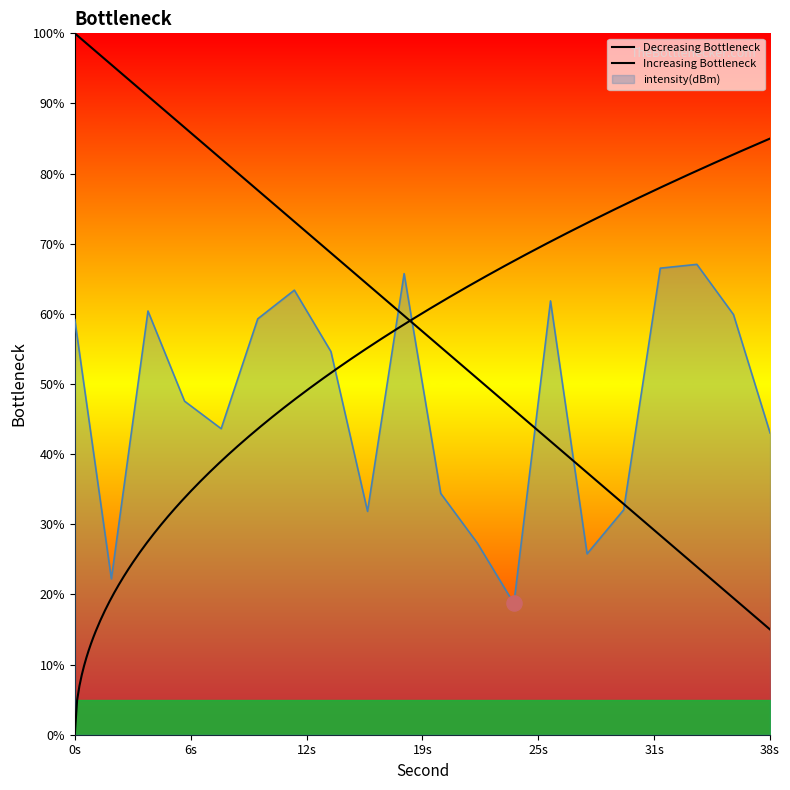

What is the change in value from 6 to 30?

-15.5